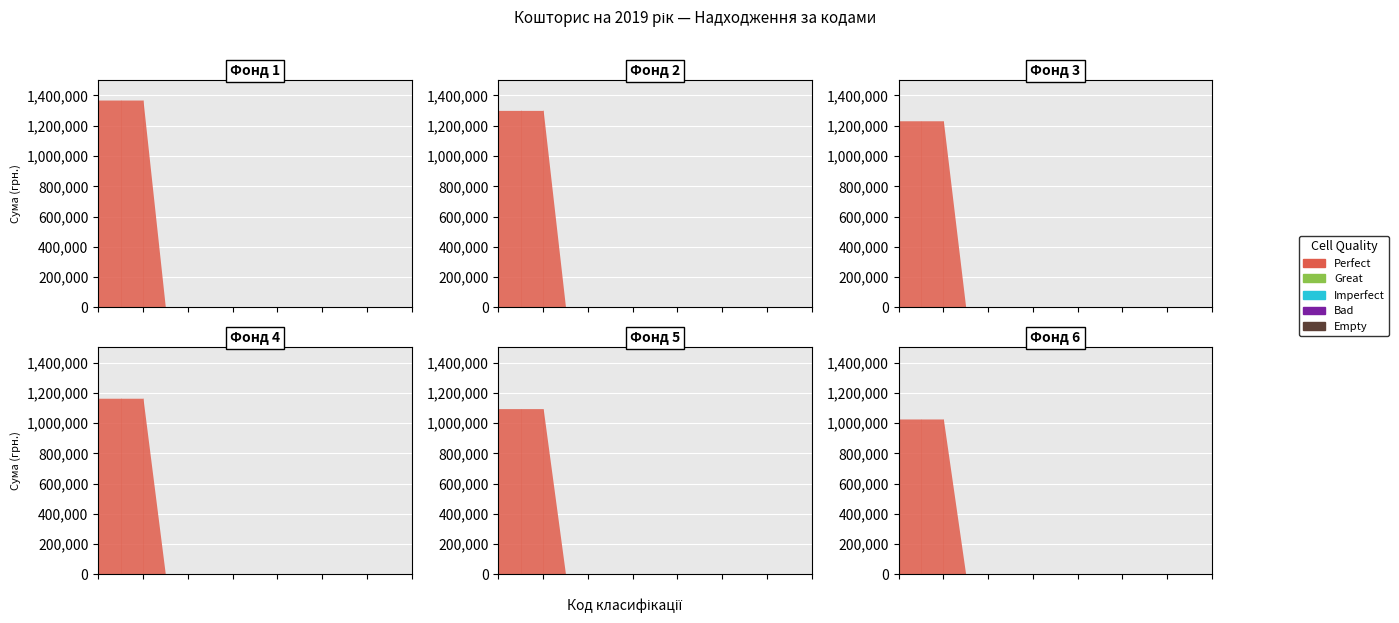

Count the number of categories in the chart.

15